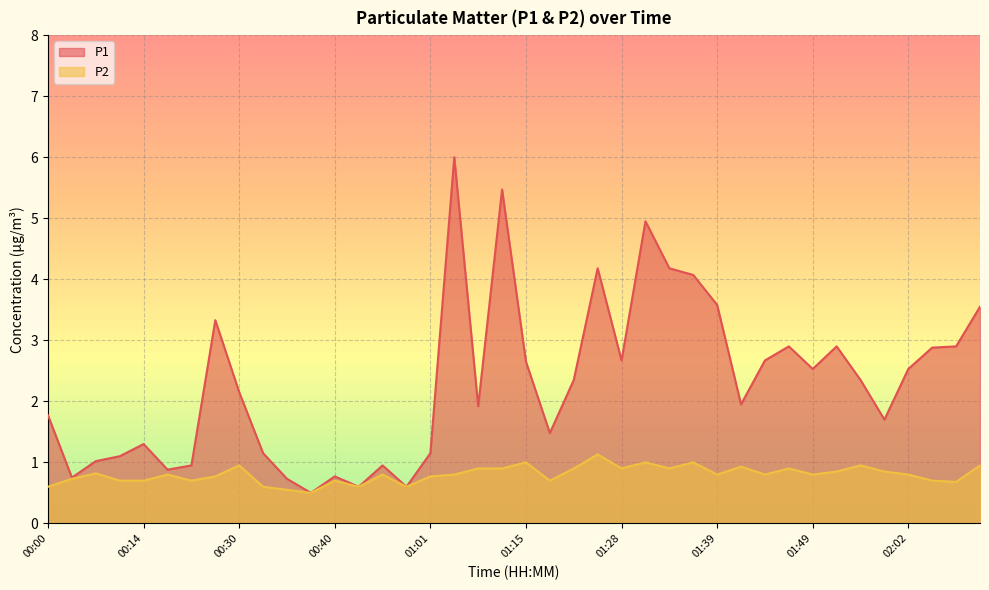

At how many categories does at least one series exceed 2?

21